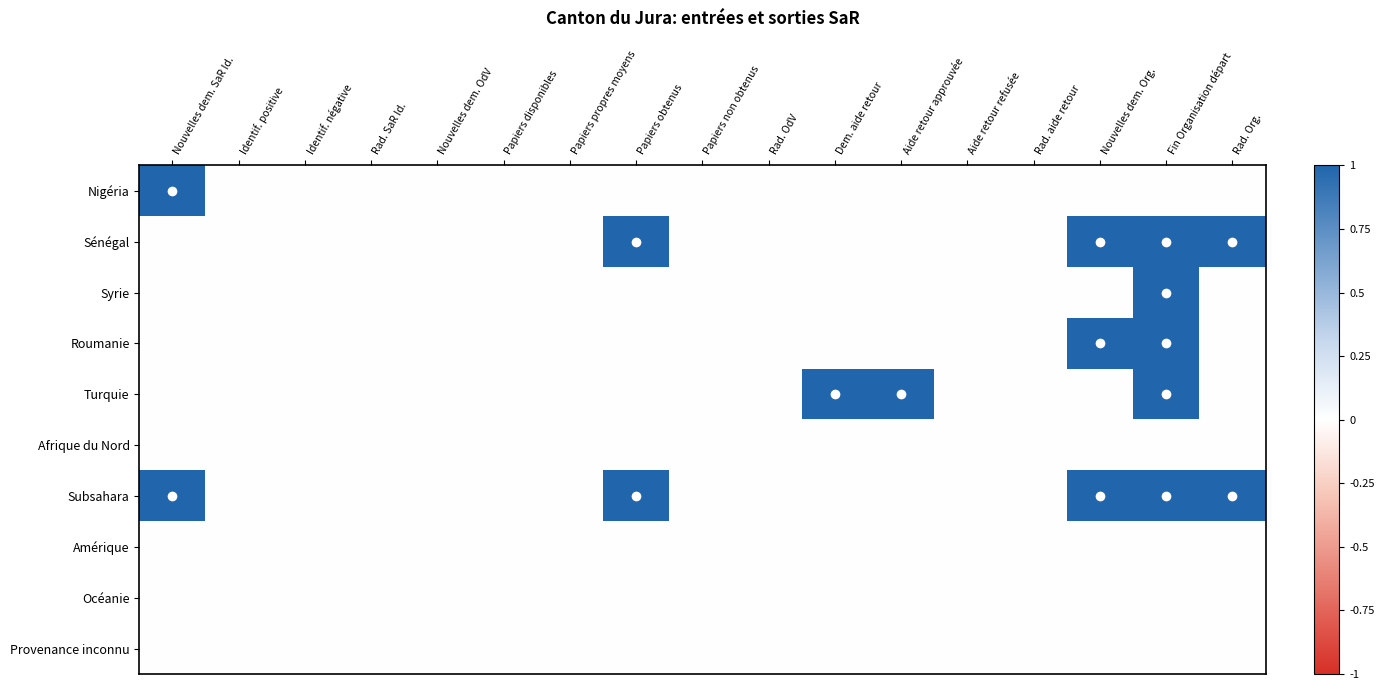

Rank the series by their maximum value, from highest to lowest.

Nigéria, Sénégal, Syrie, Roumanie, Turquie, Subsahara, Afrique du Nord, Amérique, Océanie, Provenance inconnu